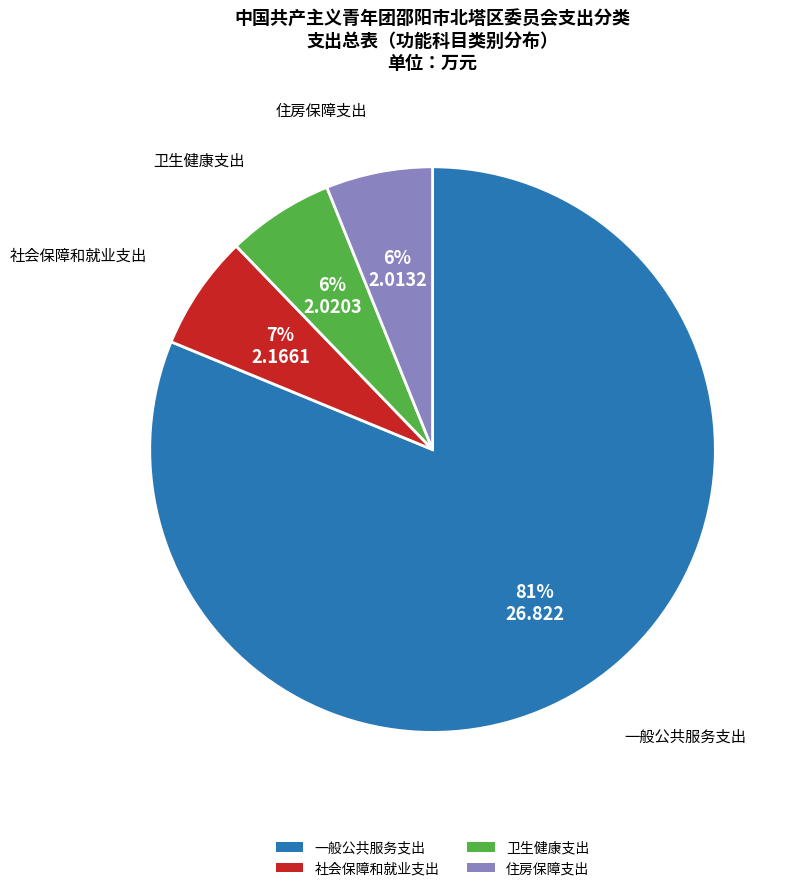

How many segments does this pie chart have?

4